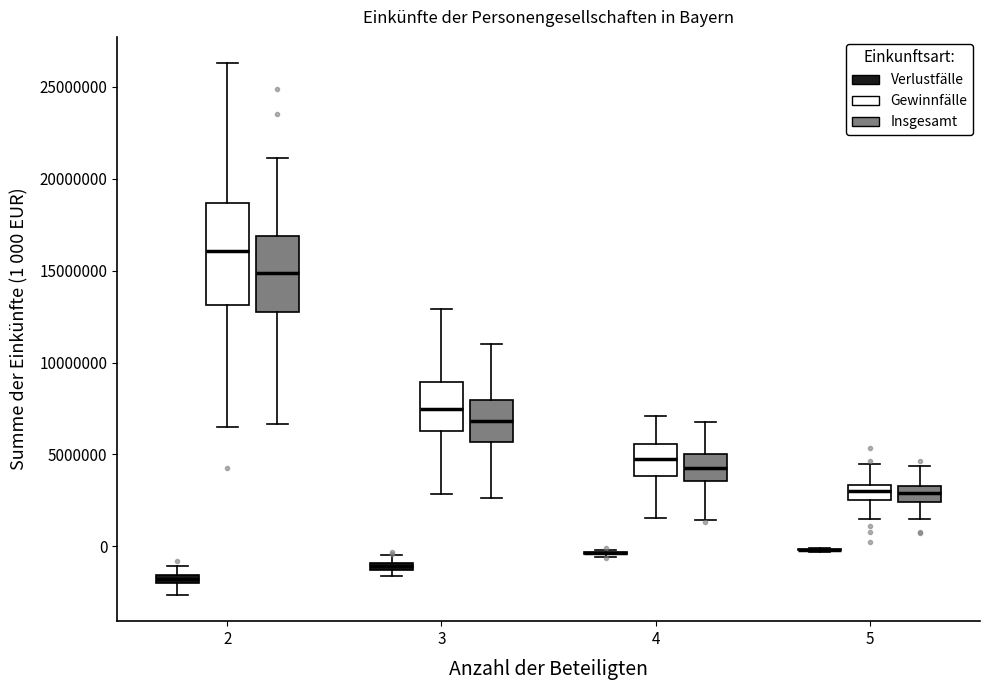

Where does the upper whisker of the box for 2 (Insgesamt) end on the y-axis? The values are not printed on the chart, so give them approximately, as read against the axis.

21000000